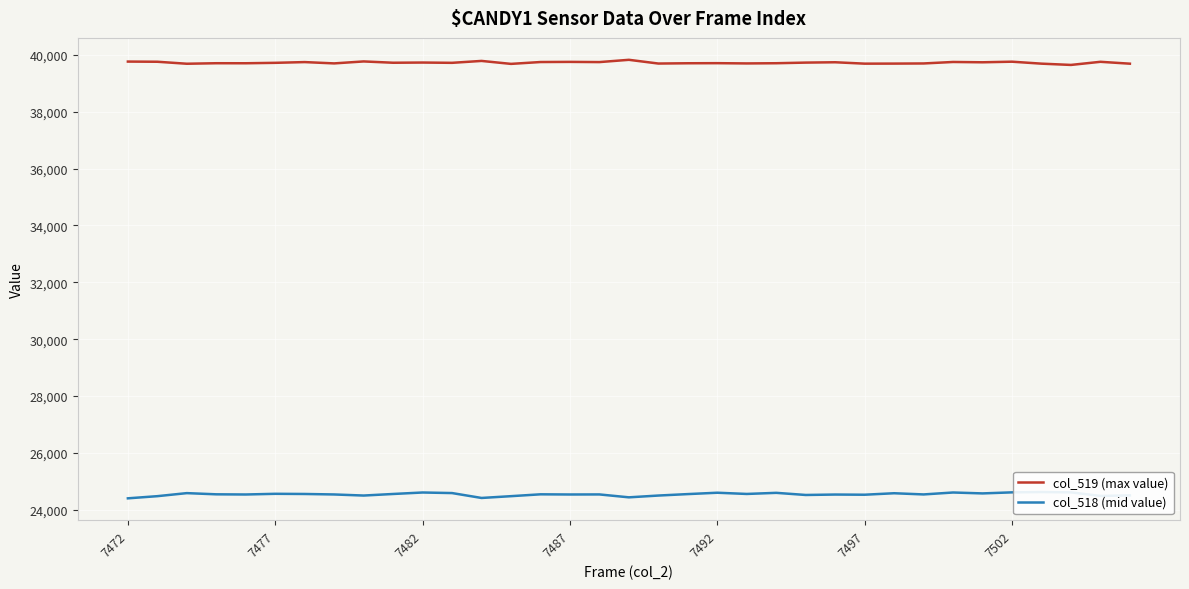

What is the value of the col_519 (max value) point at the 1st from the left?

39760